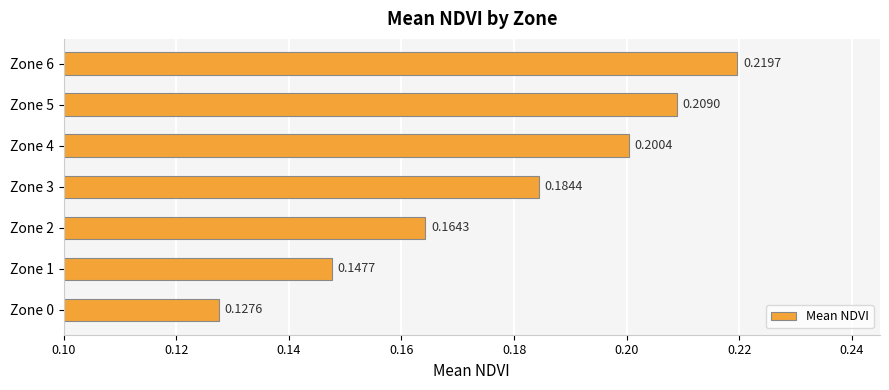

Which has a higher value, Zone 3 or Zone 1?

Zone 3